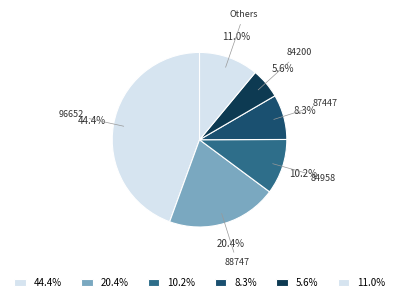

How many segments does this pie chart have?

6